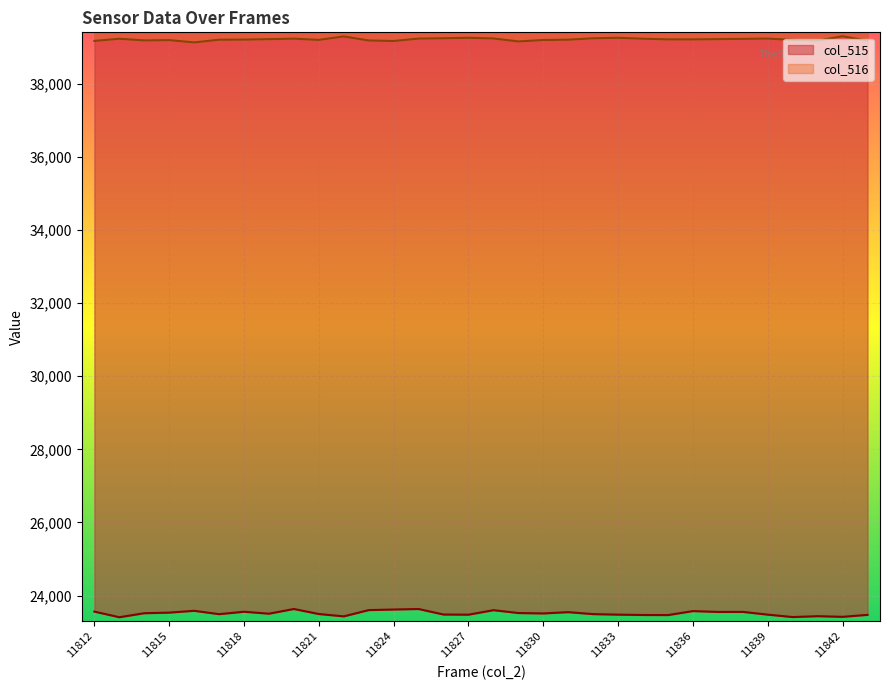

What is the maximum value for col_515?

23635